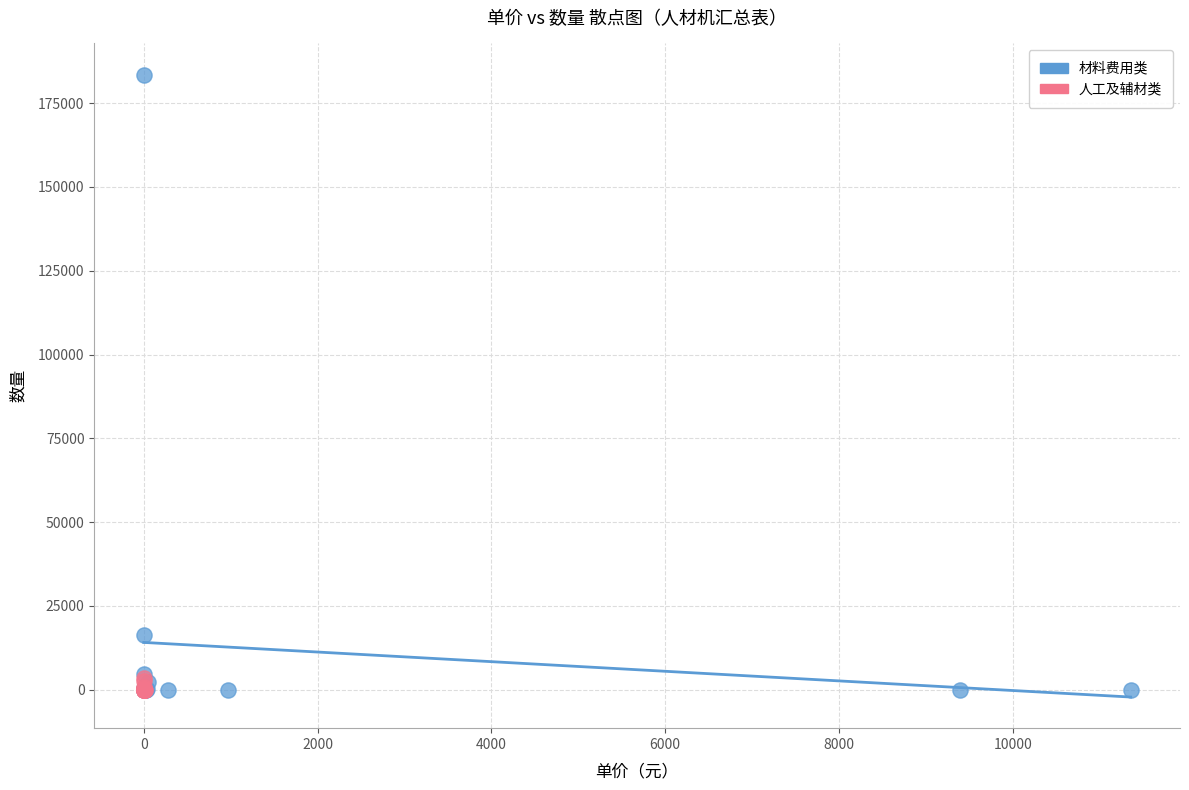

Which series contains the highest Y value?

材料费用类